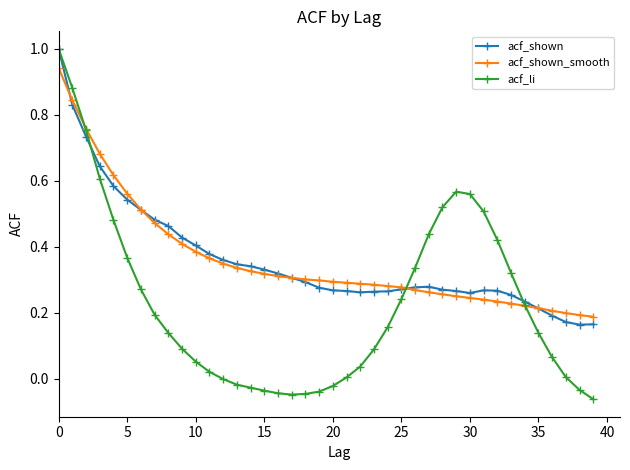

Which series has the largest range (max minus min)?

acf_li